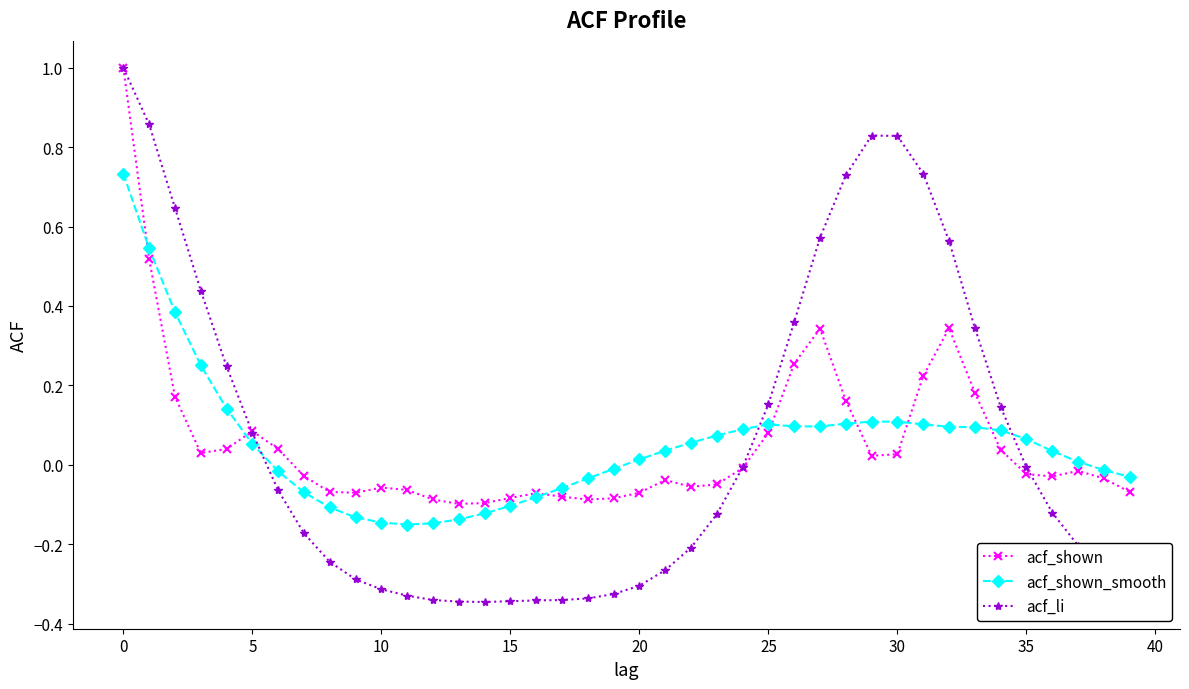

What is the greatest value displayed?

1.0